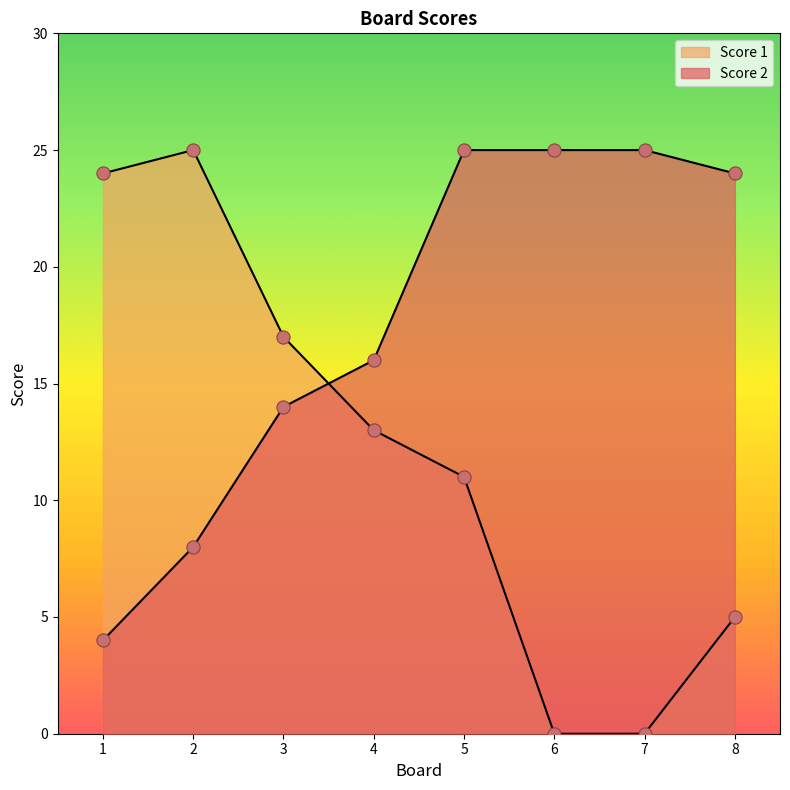

Which series has the widest spread of Y values?

Score 2